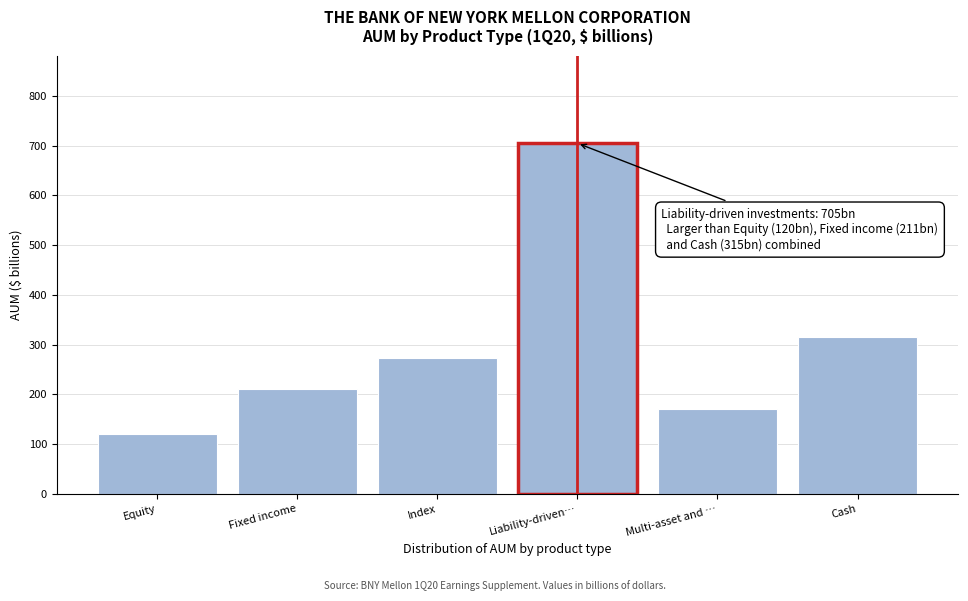

Reading right to left, list all the values displayed in this chart.

315	171	705	274	211	120